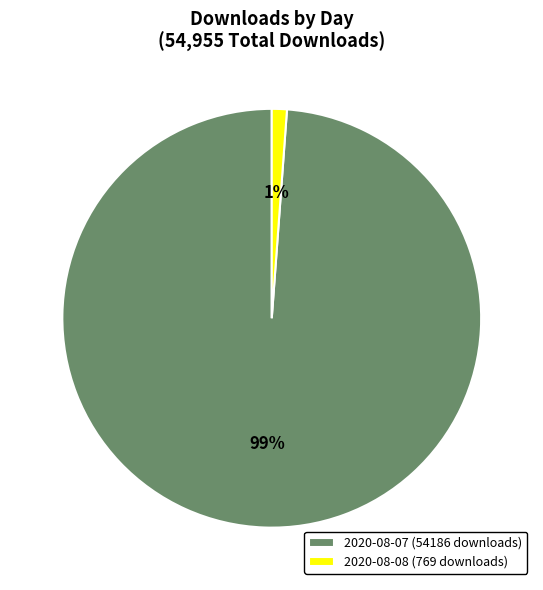

Which slice is the largest?

2020-08-07 (54186 downloads)